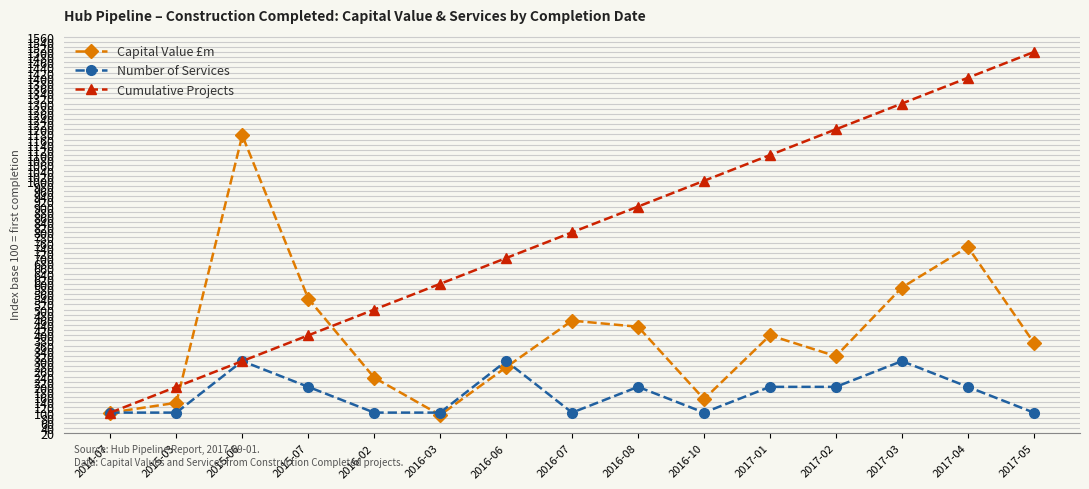

List the series in order of their overall mean, lowest first.

Number of Services, Capital Value £m, Cumulative Projects